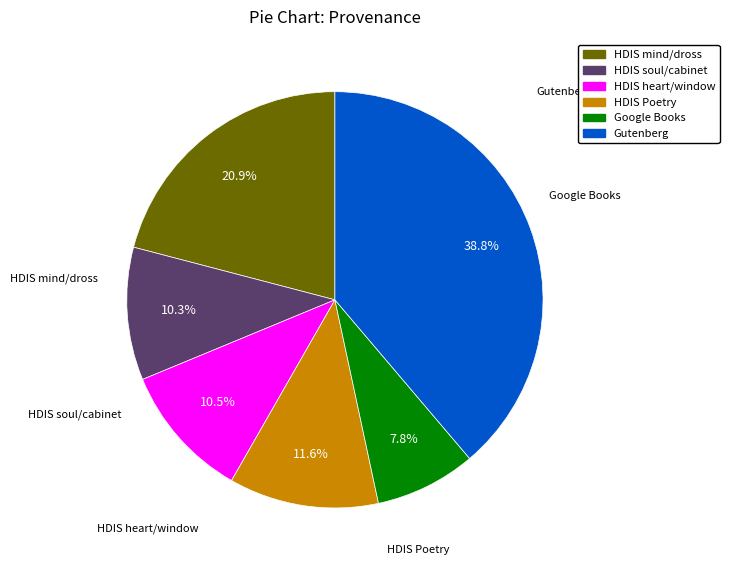

Is there any slice that represents more than half of the pie?

No